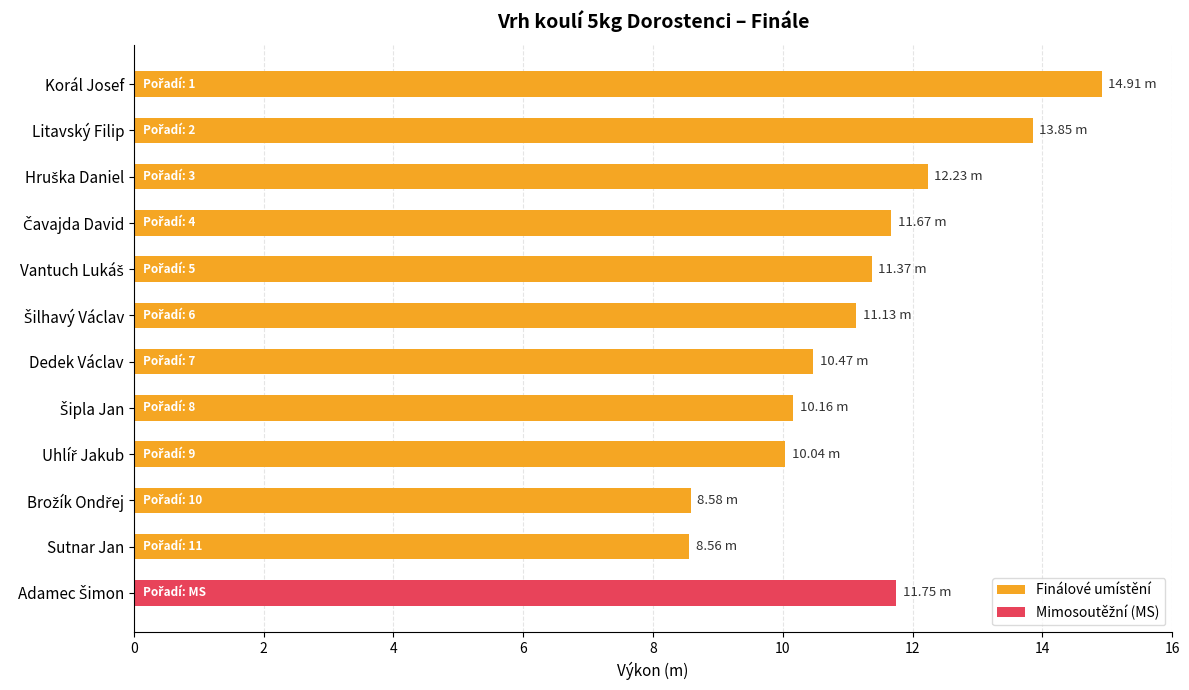

What is the average value of the Finálové umístění series?

11.2